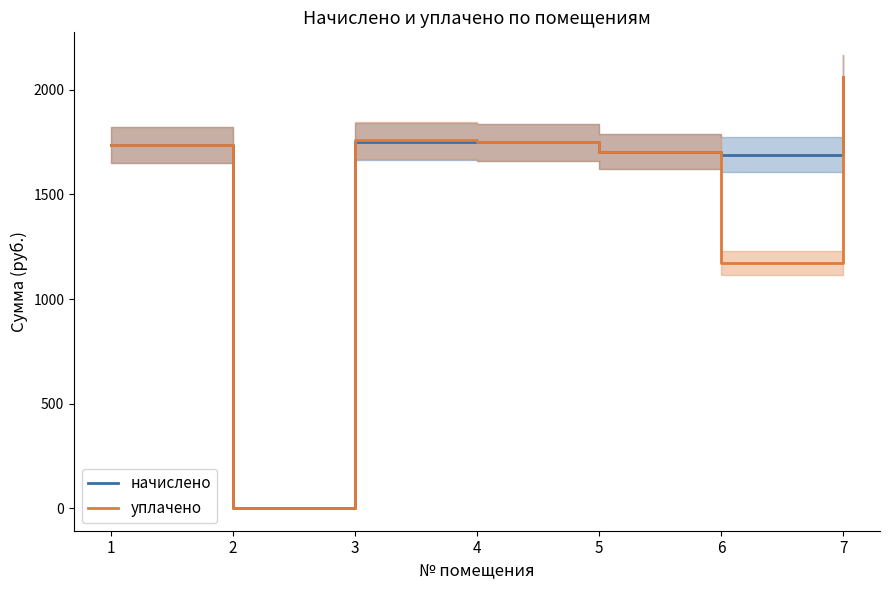

What is the value of the начислено point at the 3rd from the left?

1752.4